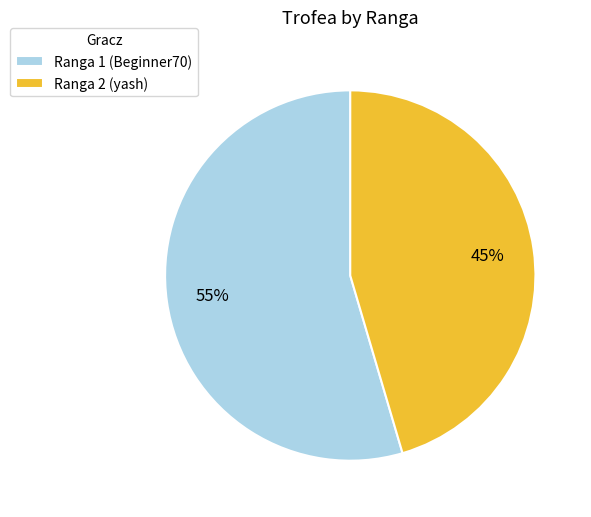

To the nearest percent, what percentage of the pie is Ranga 2 (yash)?

45%